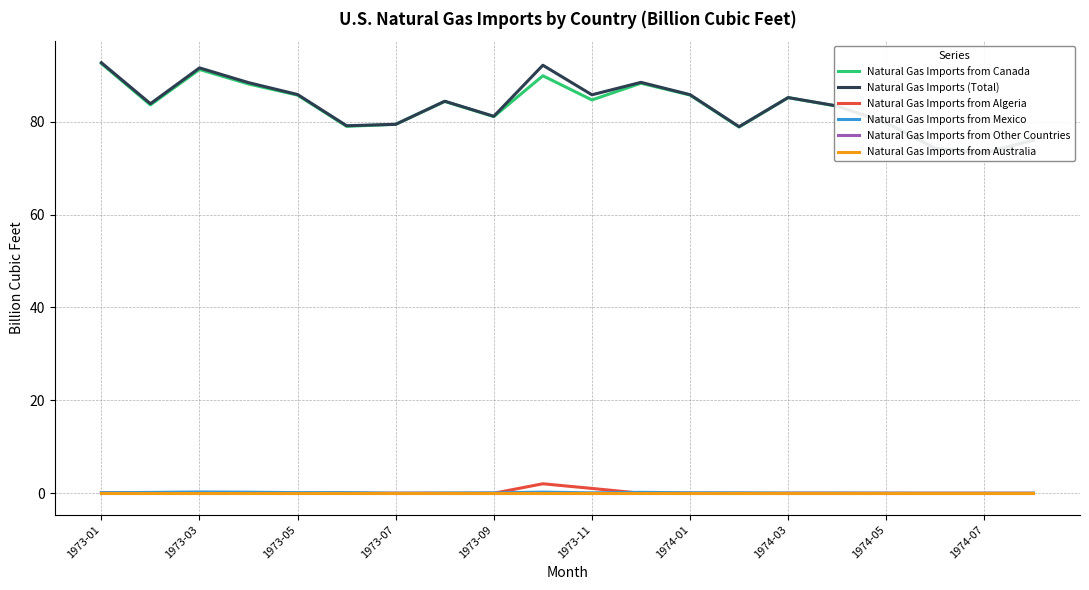

Reading left to right, transcribe all the data shown in this chart.

Natural Gas Imports from Canada: 92.5	83.6	91.2	88.1	85.7	79.0	79.4	84.4	81.1	89.9	84.7	88.3	85.7	78.8	85.2	83.3	79.8	74.2	73.2	76.0
Natural Gas Imports (Total): 92.7	83.9	91.6	88.4	85.8	79.1	79.4	84.4	81.2	92.2	85.8	88.5	85.8	78.9	85.2	83.4	79.8	74.2	73.2	76.0
Natural Gas Imports from Algeria: 0.1	0.1	0.1	0.1	0.0	0.0	0.0	0.0	0.0	2.0	1.0	0.0	0.0	0.0	0.0	0.0	0.0	0.0	0.0	0.0
Natural Gas Imports from Mexico: 0.1	0.2	0.3	0.2	0.1	0.1	0.0	0.0	0.1	0.2	0.1	0.2	0.1	0.1	0.0	0.0	0.0	0.0	0.0	0.0
Natural Gas Imports from Other Countries: 0.0	0.0	0.0	0.0	0.0	0.0	0.0	0.0	0.0	0.0	0.0	0.0	0.0	0.0	0.0	0.0	0.0	0.0	0.0	0.0
Natural Gas Imports from Australia: 0.0	0.0	0.0	0.0	0.0	0.0	0.0	0.0	0.0	0.0	0.0	0.0	0.0	0.0	0.0	0.0	0.0	0.0	0.0	0.0